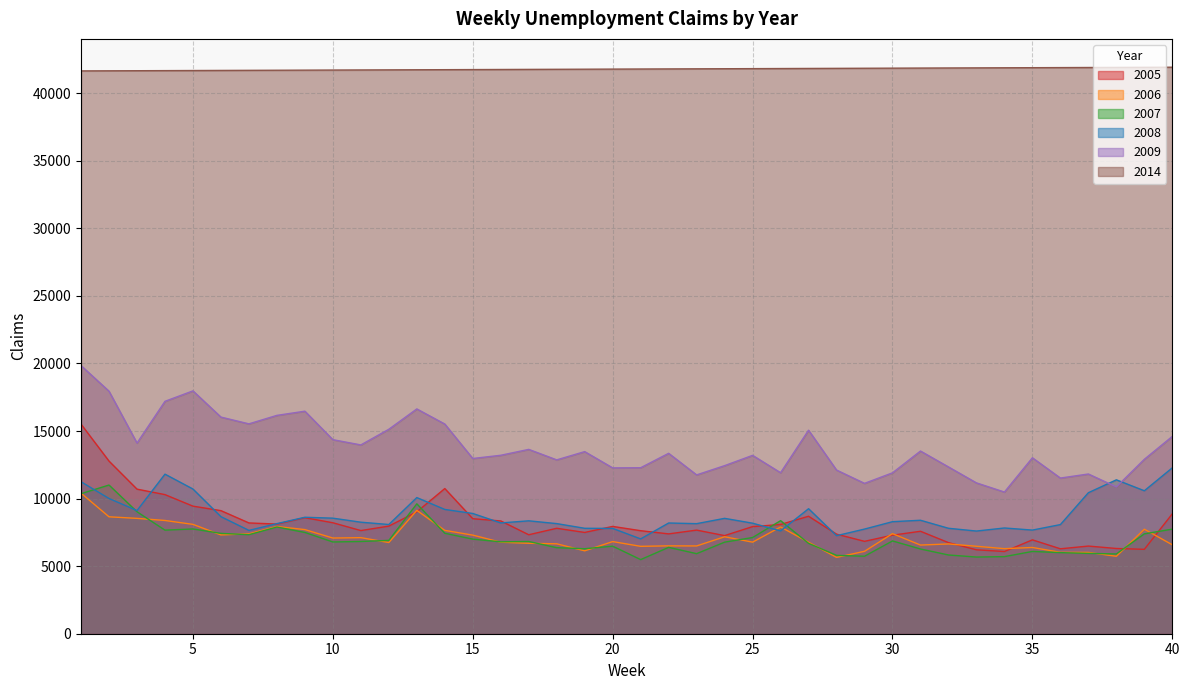

True or false: 2009 has more than 2 points higher than both neighbors.

True